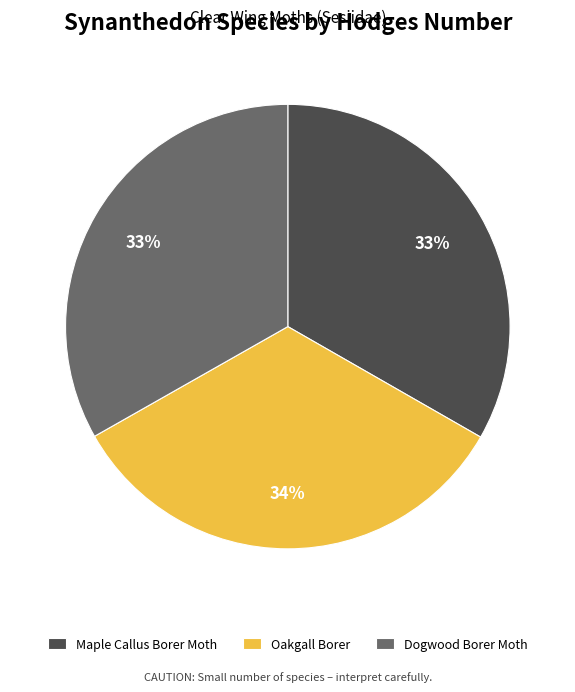

Is it true that Oakgall Borer is 48% of the pie?

False